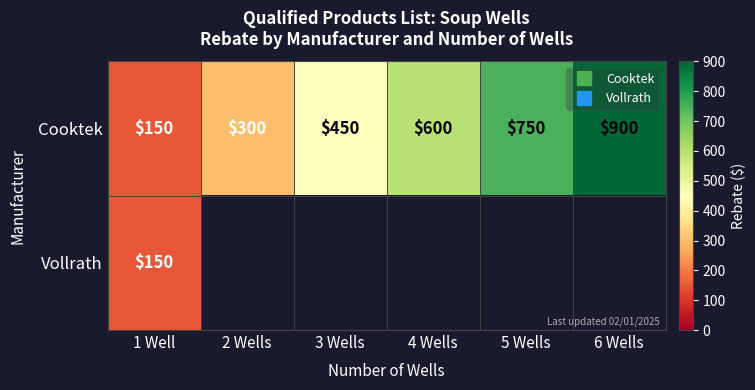

At which label does Cooktek first exceed 600?

5 Wells